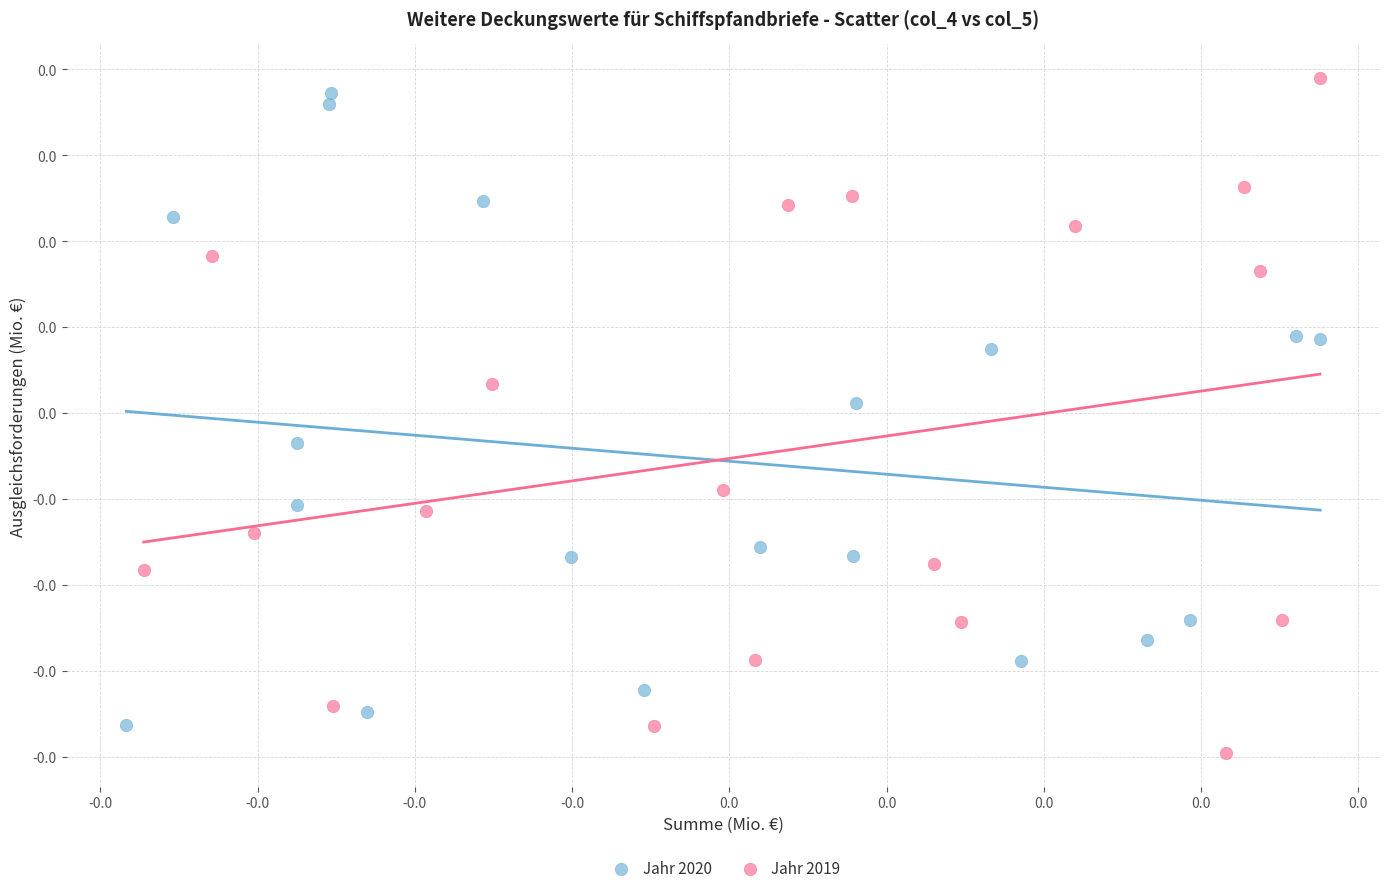

What are all the series names shown in the legend?

Jahr 2020, Jahr 2019